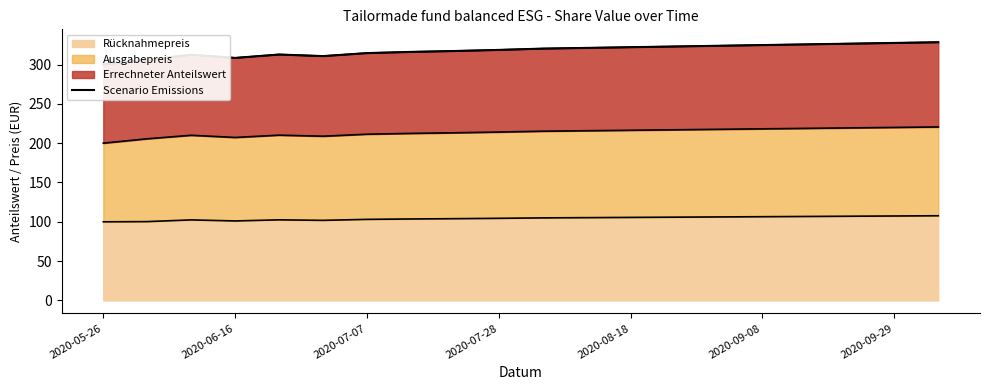

Does the chart have visible grid lines?

No